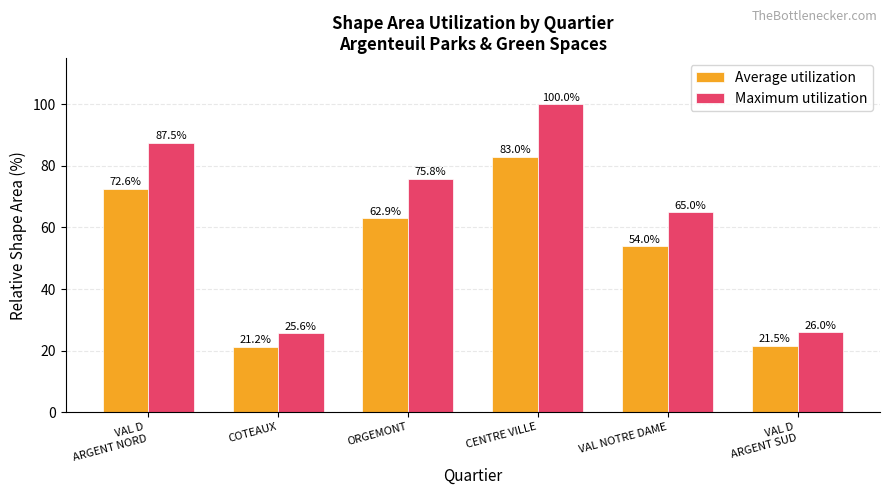

What is the difference between the highest and lowest values at CENTRE VILLE?

17.0